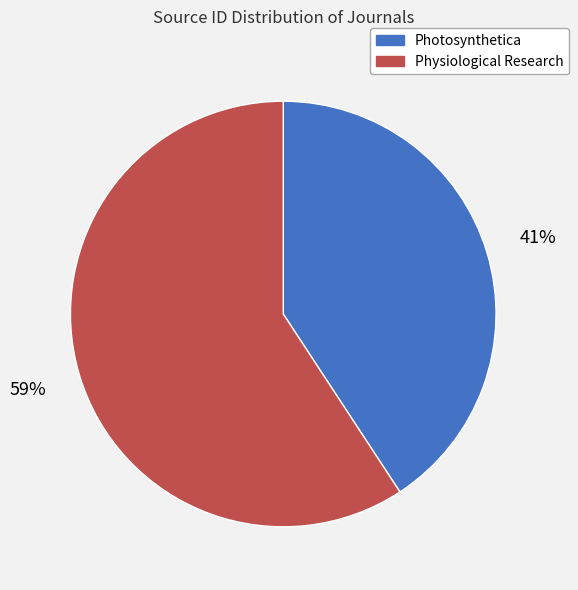

Is it true that Photosynthetica is 28% of the pie?

False